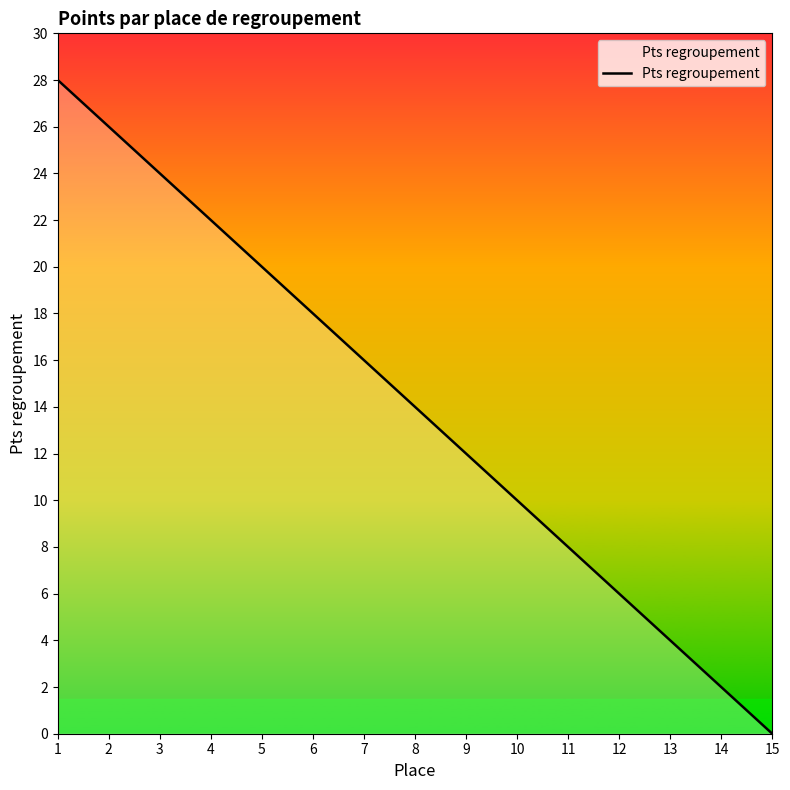

Which category has the highest value across all series?

1